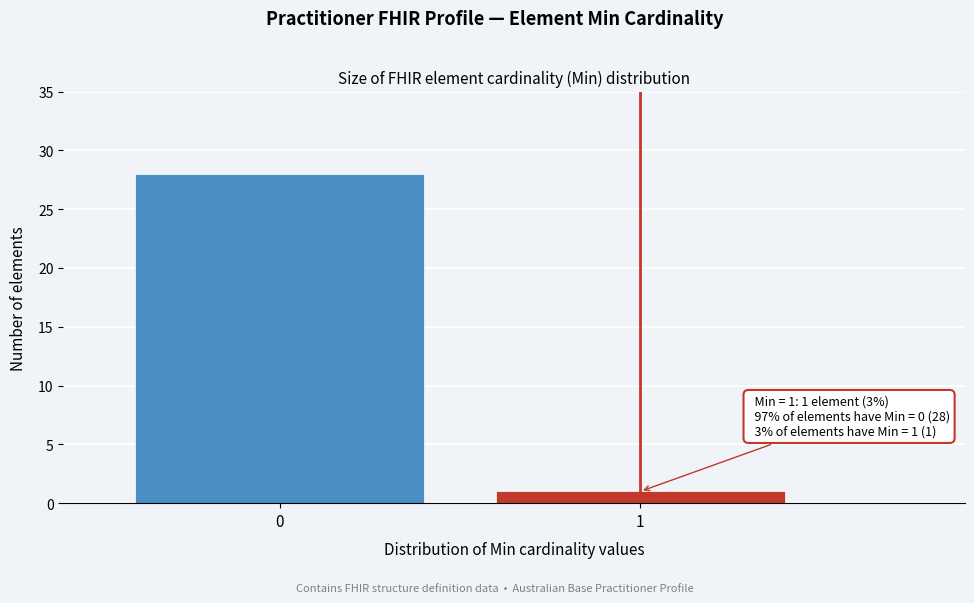

Reading right to left, transcribe all the data shown in this chart.

1=1	0=28